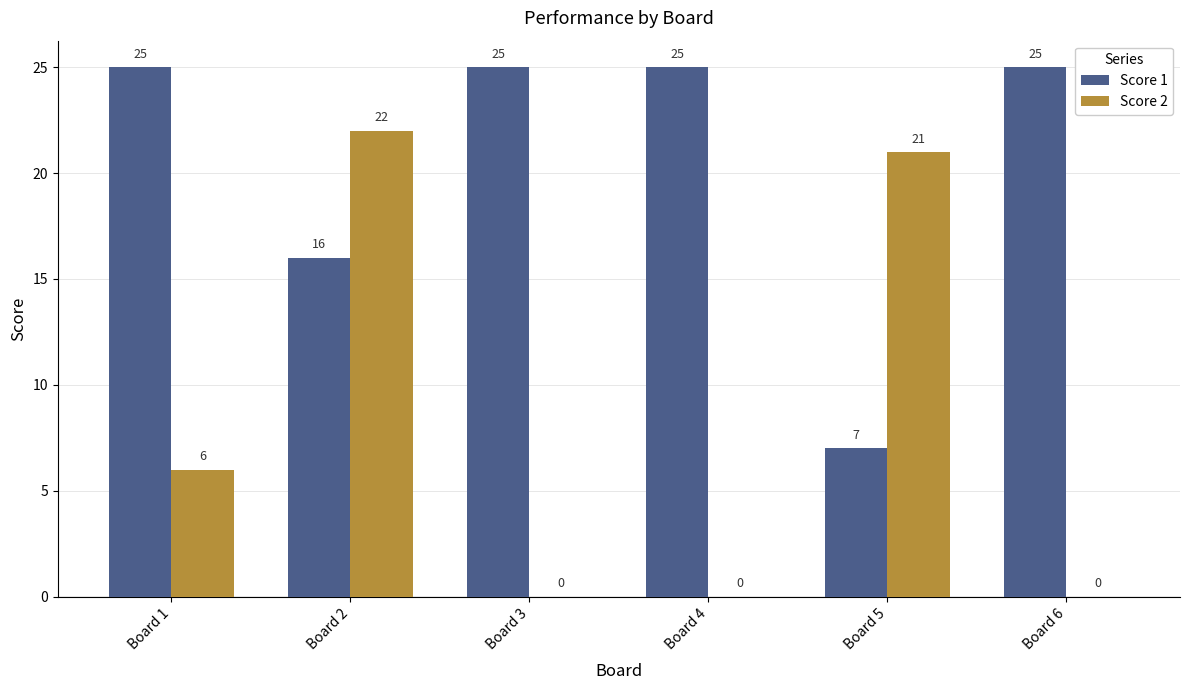

Reading right to left, what are all the values shown in this chart?

Score 1: Board 6=25	Board 5=7	Board 4=25	Board 3=25	Board 2=16	Board 1=25
Score 2: Board 6=0	Board 5=21	Board 4=0	Board 3=0	Board 2=22	Board 1=6